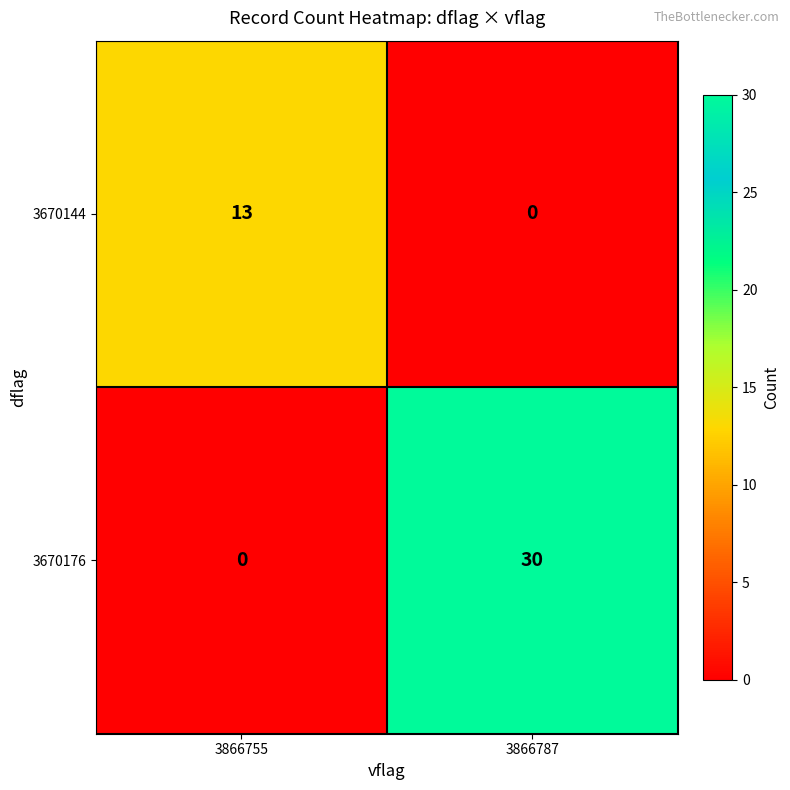

What is the total value across all series at 3866787?

30